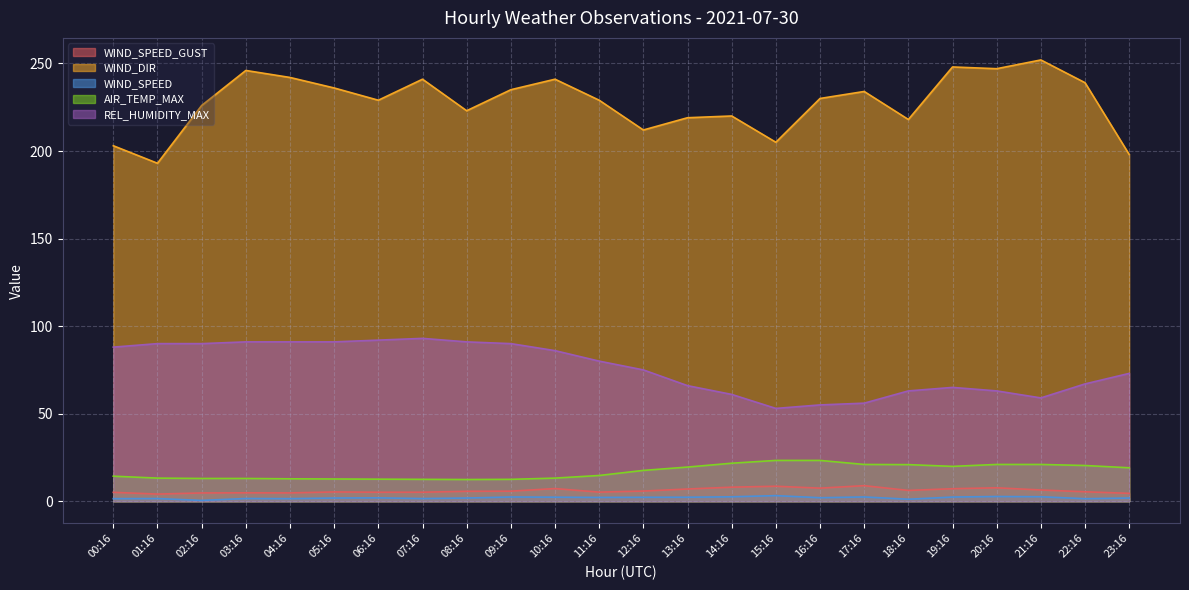

How many interior local valleys does the AIR_TEMP_MAX series have?

2